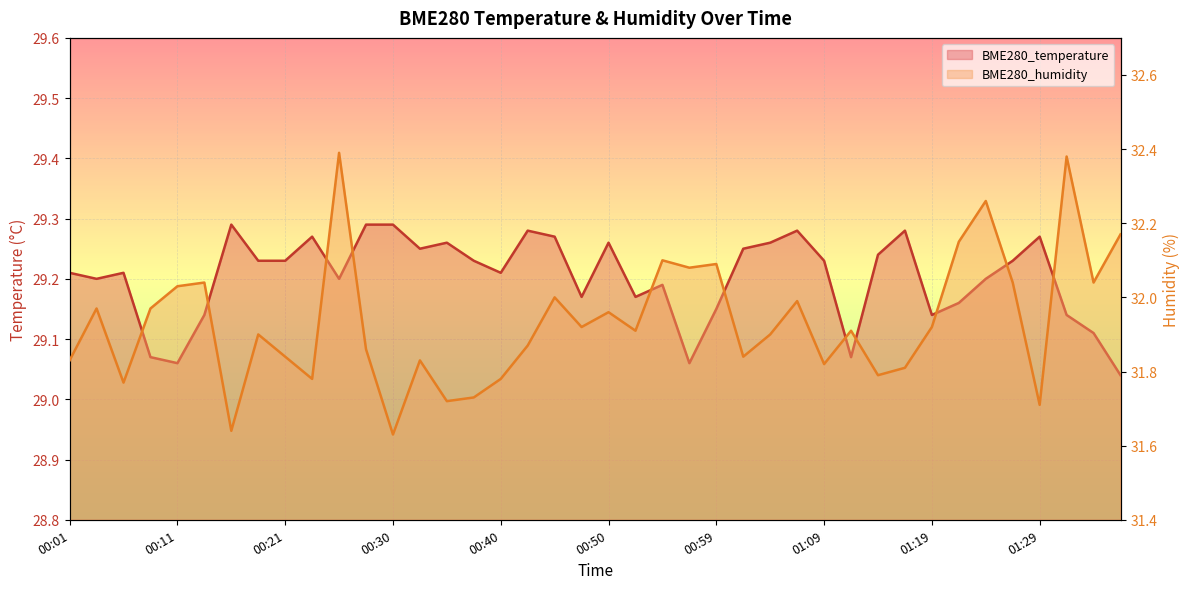

What is the spread (max minus min) of values at 01:19?

2.8